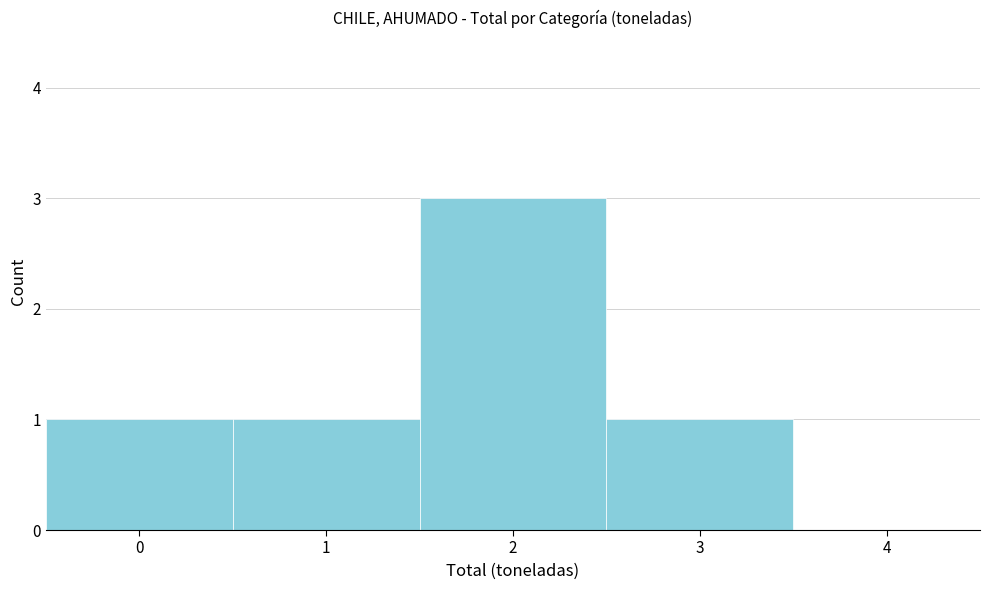

How tall is the bar that spans 2.5 to 3.5 on the x-axis? The values are not printed on the chart, so give them approximately, as read against the axis.

1